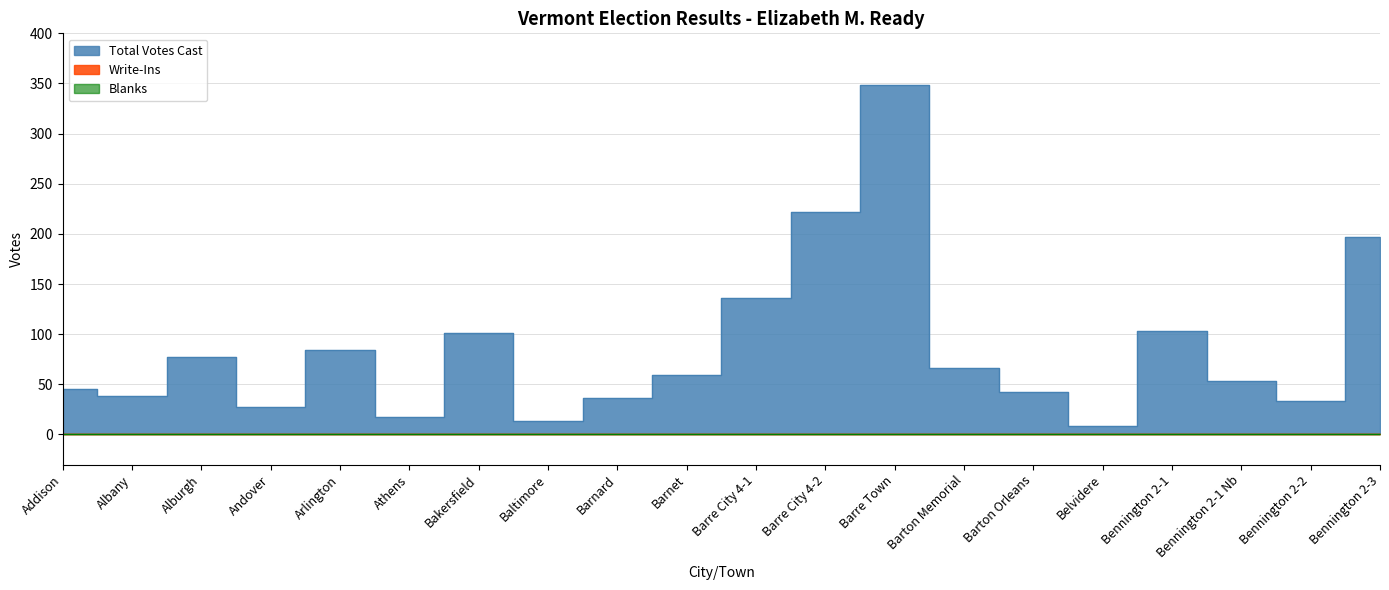

How many interior local valleys does the Total Votes Cast series have?

6